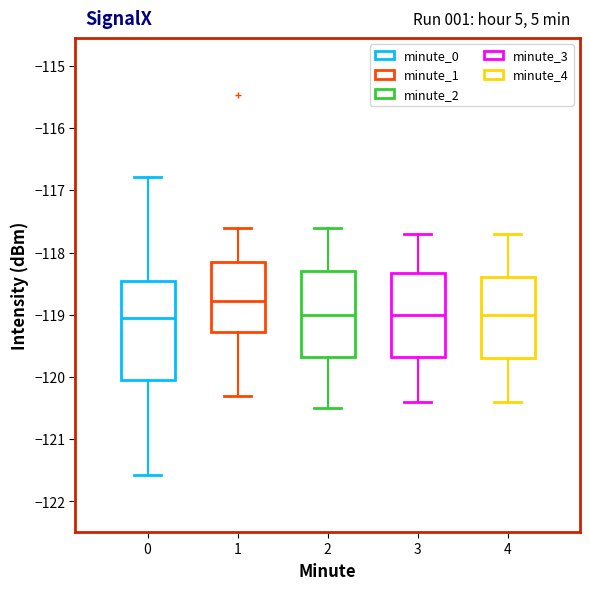

Reading left to right, transcribe this box plot: for each box, give where its median line is, the range the box spans, and where its two whiskers end, as read against the y-axis. The values are not printed on the chart, so give them approximately, as read against the axis.

0: median -119.1, box -120.0 to -118.5, whiskers -121.6 to -116.8
1: median -118.8, box -119.3 to -118.2, whiskers -120.3 to -117.6
2: median -119.0, box -119.7 to -118.3, whiskers -120.5 to -117.6
3: median -119.0, box -119.7 to -118.3, whiskers -120.4 to -117.7
4: median -119.0, box -119.7 to -118.4, whiskers -120.4 to -117.7